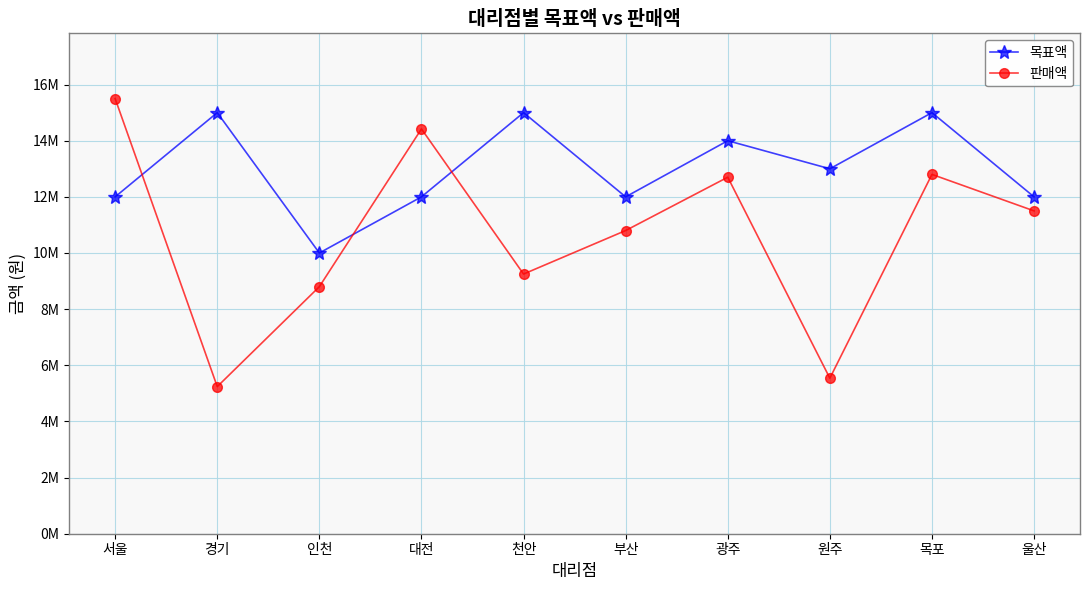

What is the highest value of the 목표액 series?

15000000